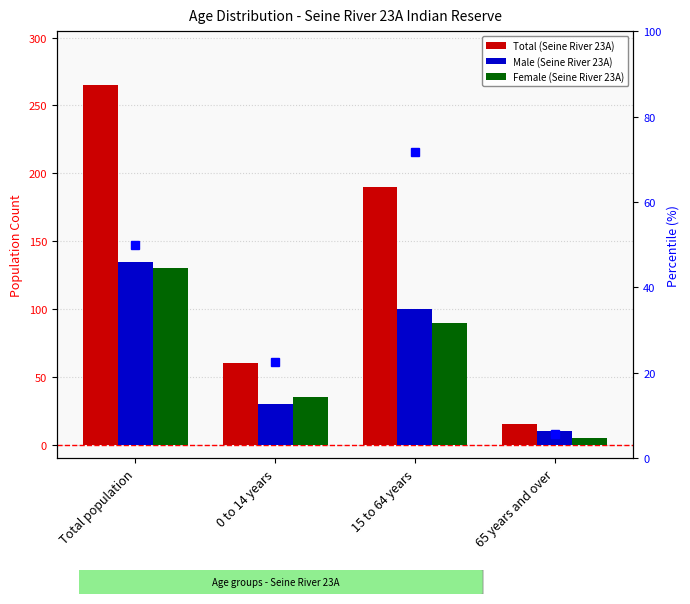

At 65 years and over, list the series in order from smallest to largest.

Female (Seine River 23A), Male (Seine River 23A), Total (Seine River 23A)